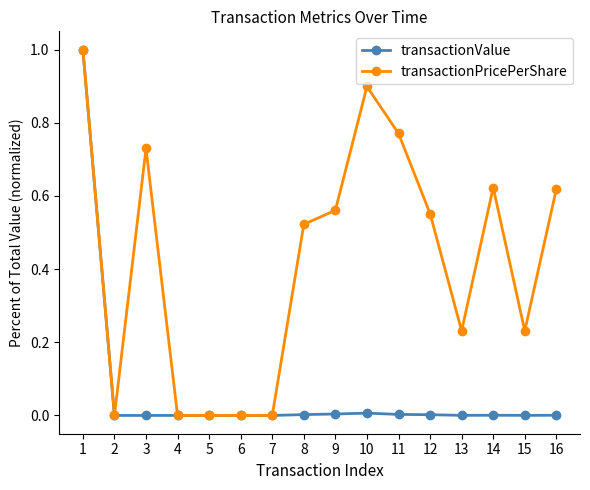

What is the average value of the transactionValue series?

0.1